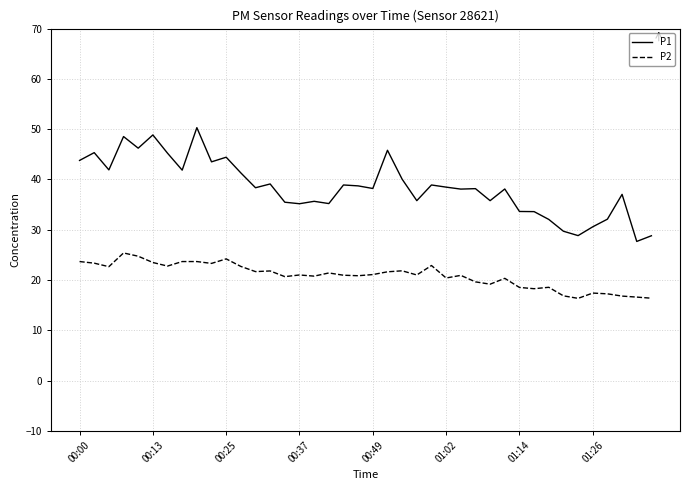

Rank the series by their average value, from highest to lowest.

P1, P2